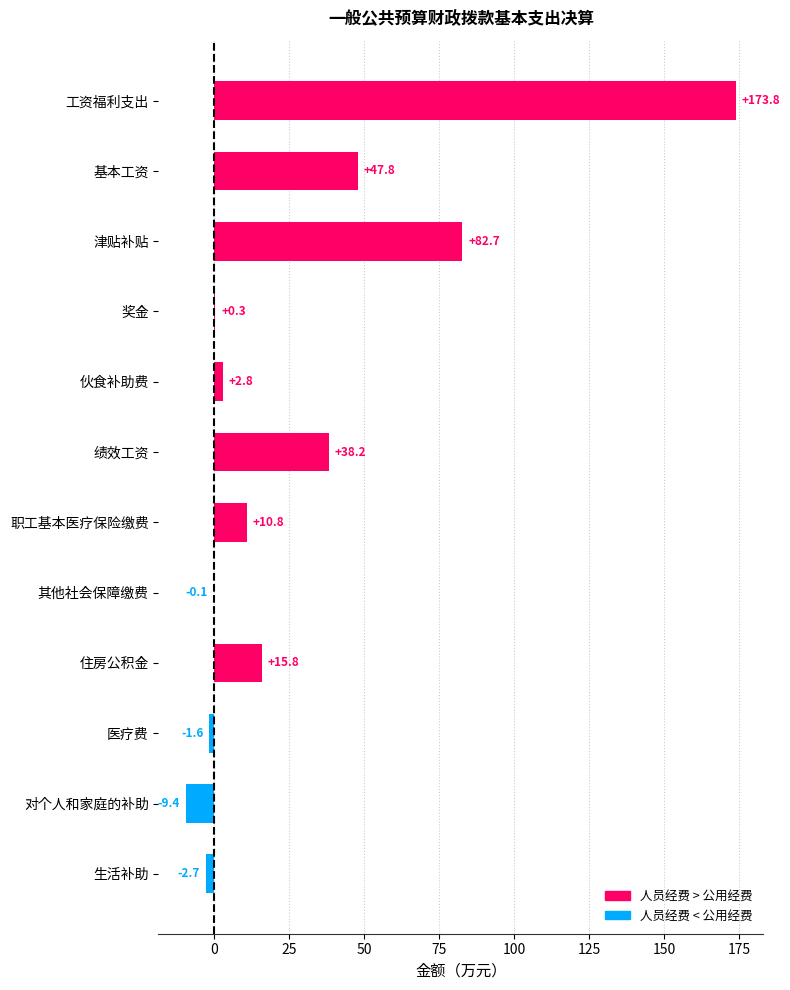

What is the maximum value shown in the chart?

173.8